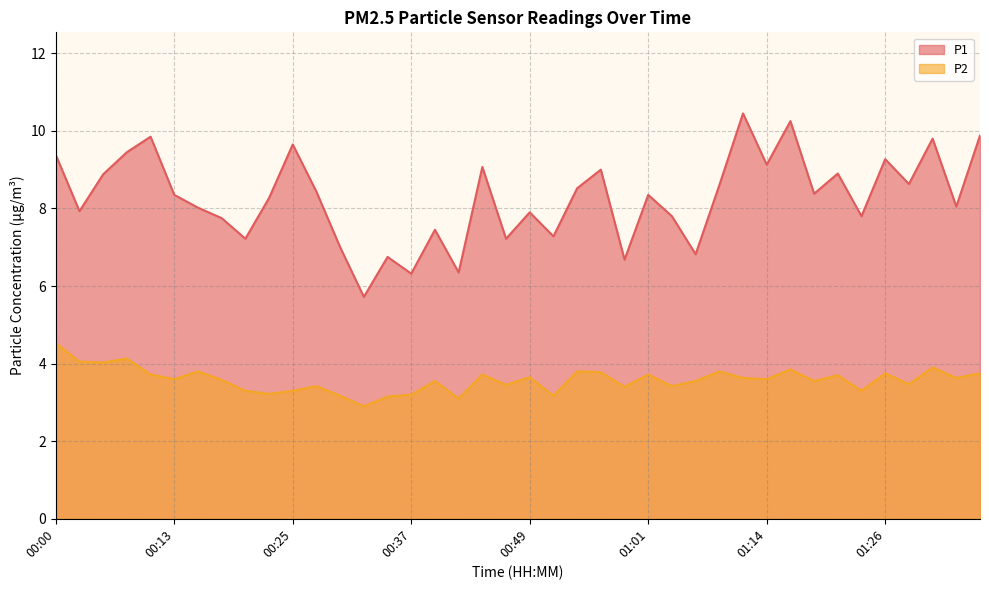

Reading left to right, what are all the values shown in this chart?

P1: 9.4	7.9	8.9	9.4	9.8	8.3	8.0	7.8	7.2	8.3	9.7	8.4	7.0	5.7	6.8	6.3	7.5	6.3	9.1	7.2	7.9	7.3	8.5	9.0	6.7	8.3	7.8	6.8	8.6	10.4	9.1	10.2	8.4	8.9	7.8	9.3	8.6	9.8	8.1	9.9
P2: 4.5	4.0	4.0	4.1	3.7	3.6	3.8	3.6	3.3	3.2	3.3	3.4	3.2	2.9	3.1	3.2	3.5	3.1	3.7	3.5	3.6	3.2	3.8	3.8	3.4	3.7	3.4	3.5	3.8	3.6	3.6	3.9	3.5	3.7	3.3	3.8	3.5	3.9	3.6	3.8